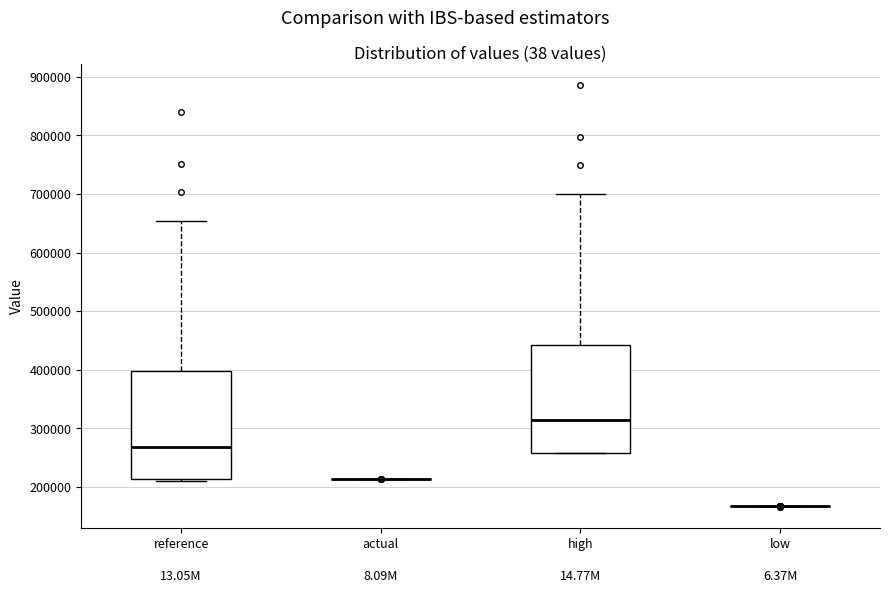

Reading left to right, transcribe this box plot: for each box, give where its median line is, the range the box spans, and where its two whiskers end, as read against the y-axis. The values are not printed on the chart, so give them approximately, as read against the axis.

reference: median 270000, box 210000 to 400000, whiskers 210000 to 650000
actual: box collapsed to a line at 210000, whiskers 210000 to 210000
high: median 310000, box 260000 to 440000, whiskers 260000 to 700000
low: box collapsed to a line at 170000, whiskers 170000 to 170000